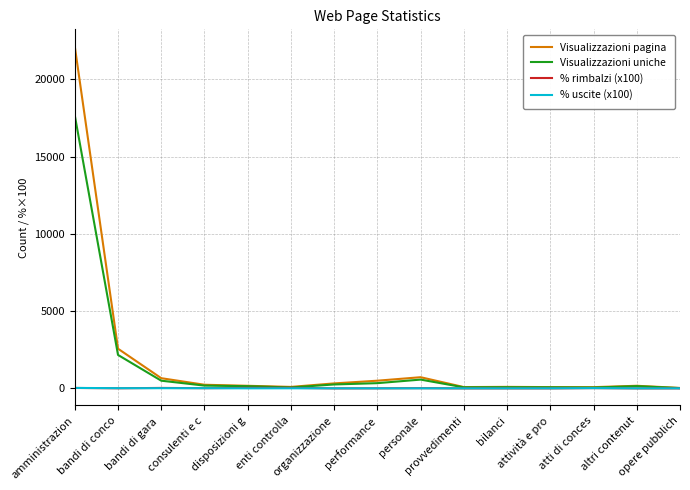

Which series has the widest spread of values?

Visualizzazioni pagina